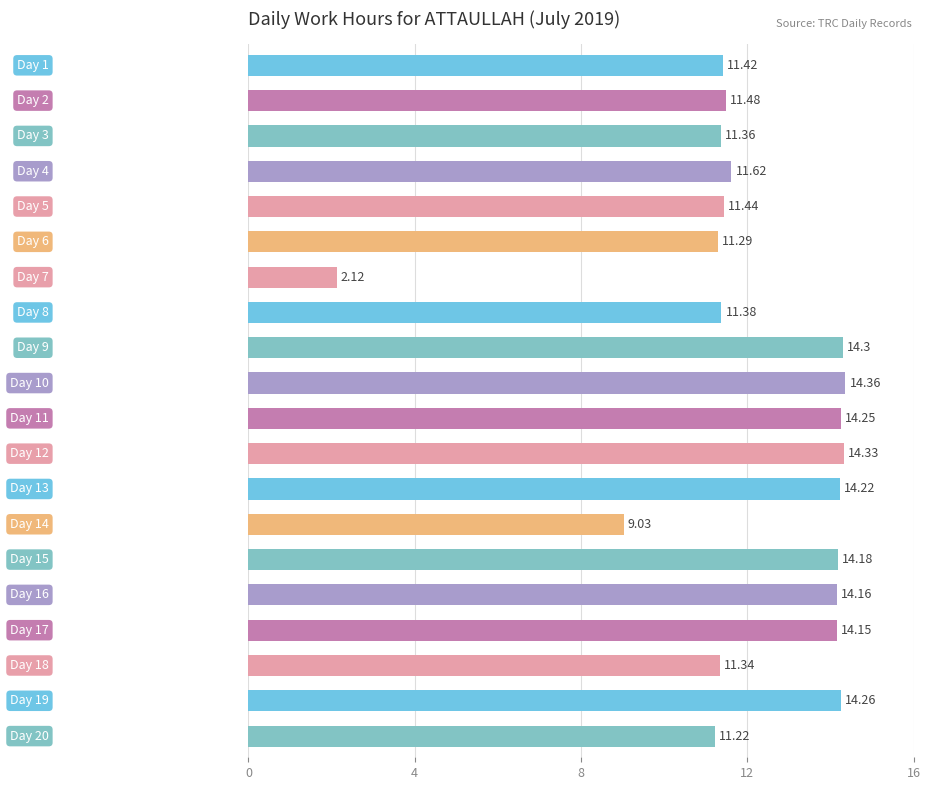

Does the chart contain stacked bars?

No